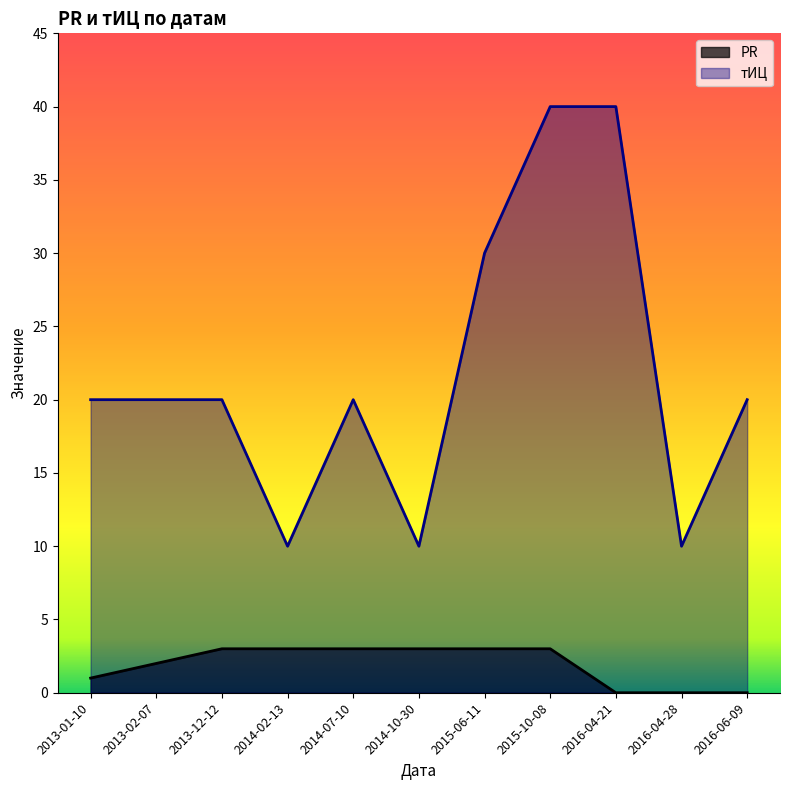

Does the chart display data point markers on the line(s)?

No